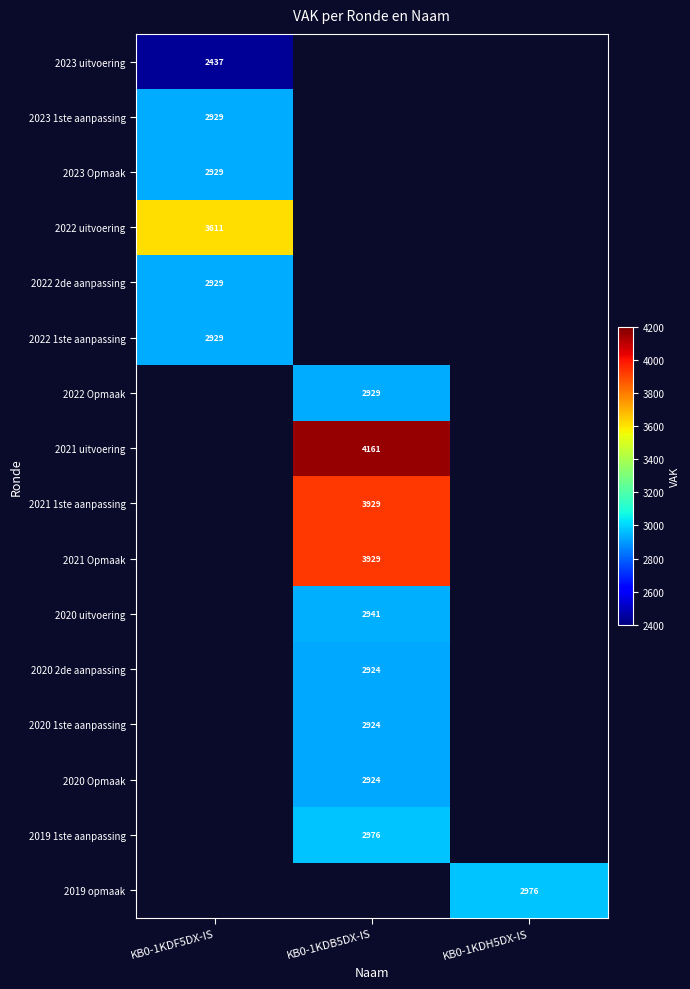

True or false: 2020 Opmaak has a value of 2924 at KB0-1KDB5DX-IS.

True